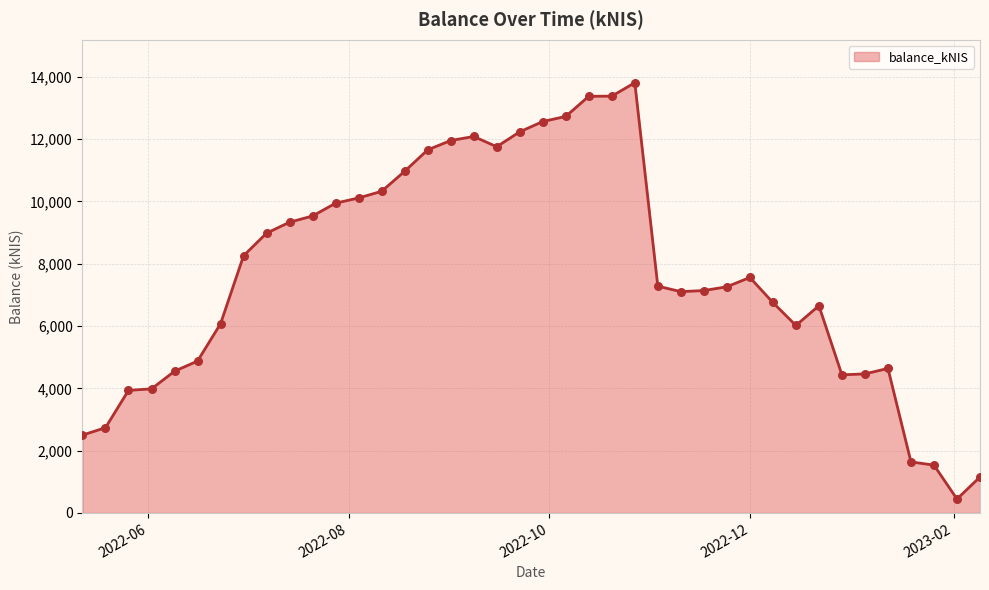

What is the greatest value displayed?

13809.7